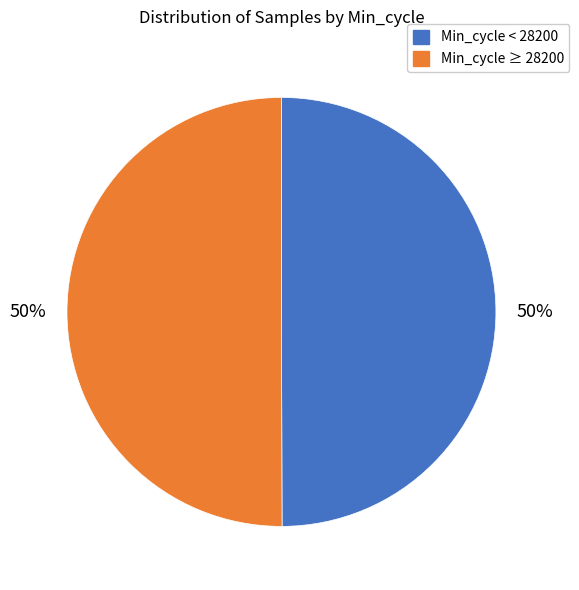

To the nearest percent, what is the average slice percentage?

50%